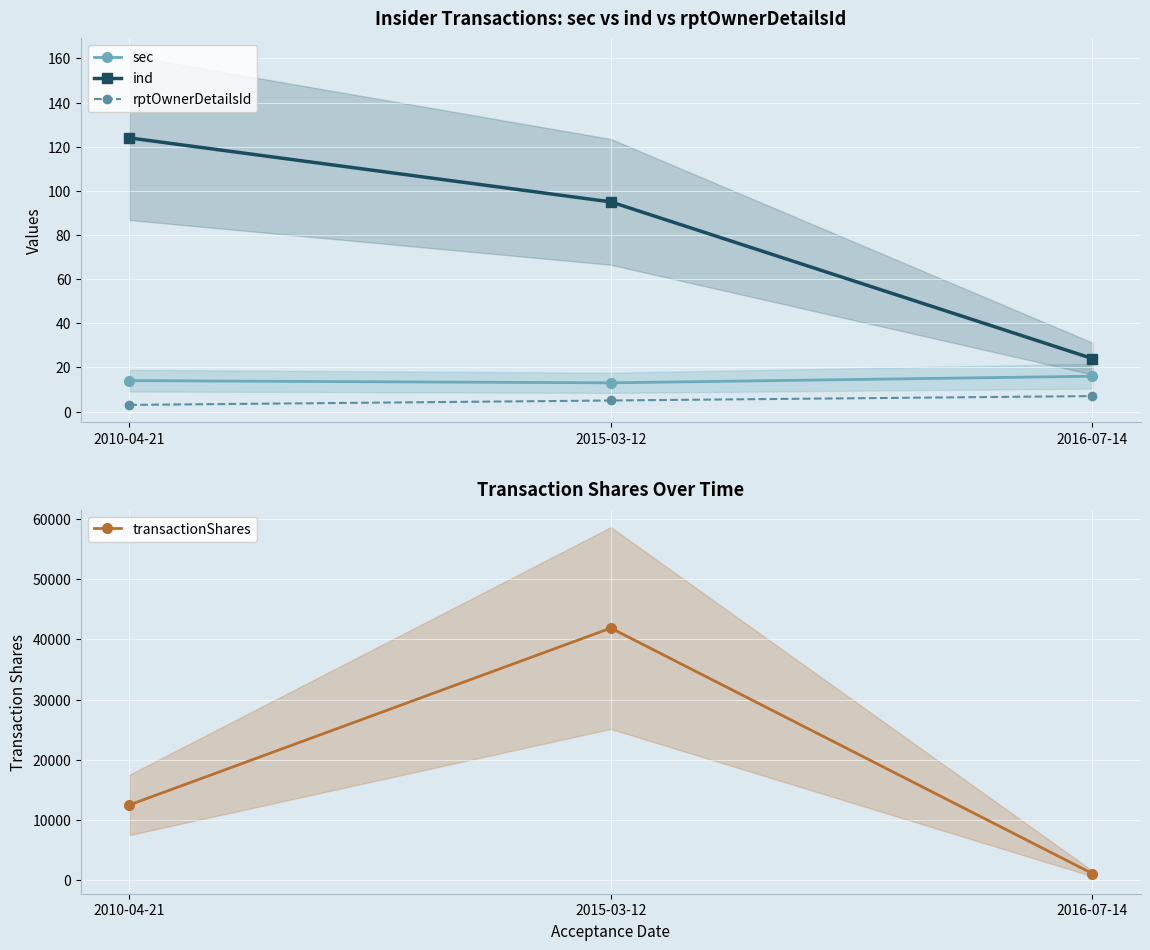

What is the difference between the highest and lowest values at 2015-03-12?

41856